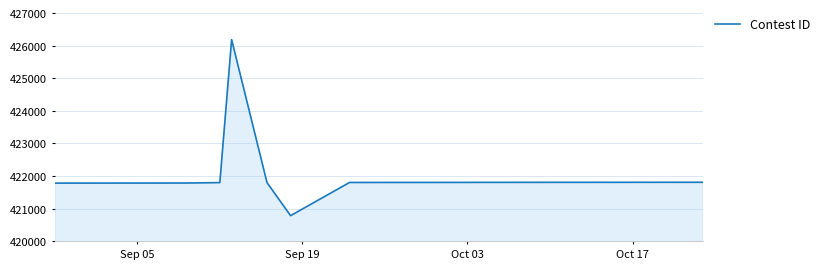

What is the smallest value displayed?

420788